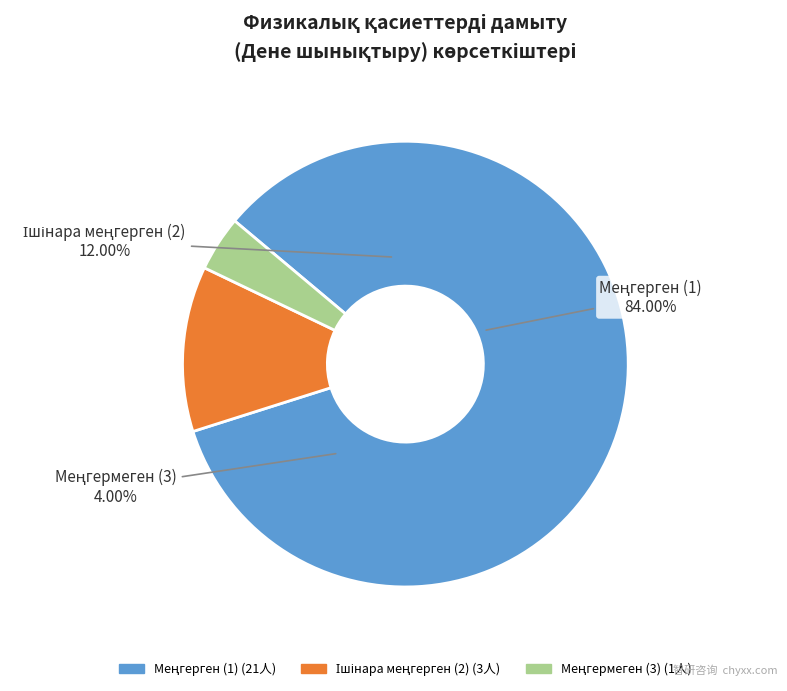

To the nearest percent, what portion does Ішінара меңгерген (2) represent?

12%